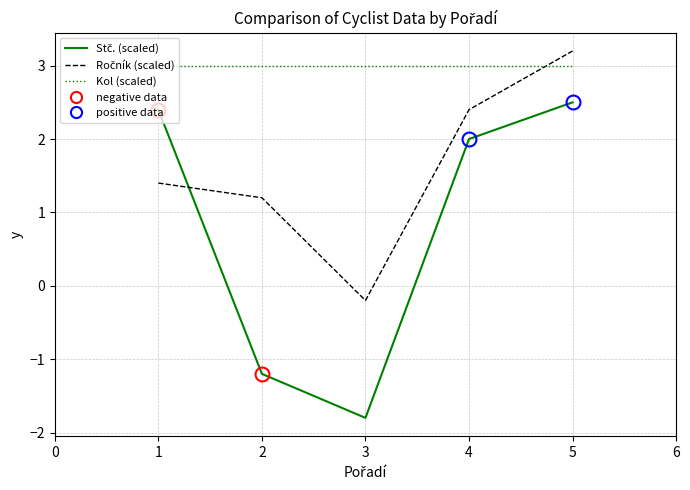

Does the chart display data point markers on the line(s)?

No